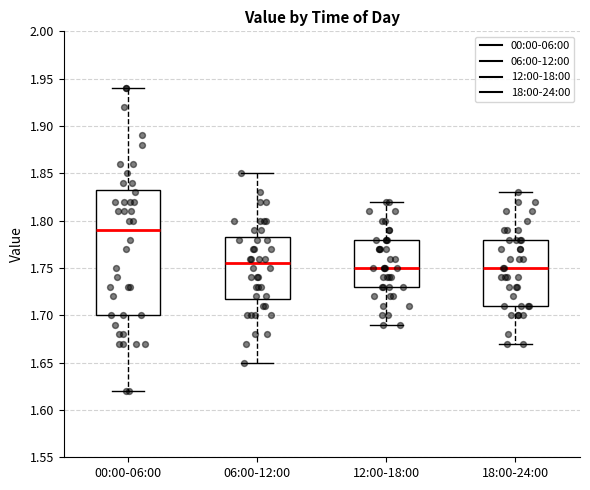

Reading left to right, read every box against the y-axis: the position of its median line, the range the box covers, and the ends of its whiskers. The values are not printed on the chart, so give them approximately, as read against the axis.

00:00-06:00: median 1.790, box 1.700 to 1.835, whiskers 1.620 to 1.940
06:00-12:00: median 1.755, box 1.720 to 1.785, whiskers 1.650 to 1.850
12:00-18:00: median 1.750, box 1.730 to 1.780, whiskers 1.690 to 1.820
18:00-24:00: median 1.750, box 1.710 to 1.780, whiskers 1.670 to 1.830